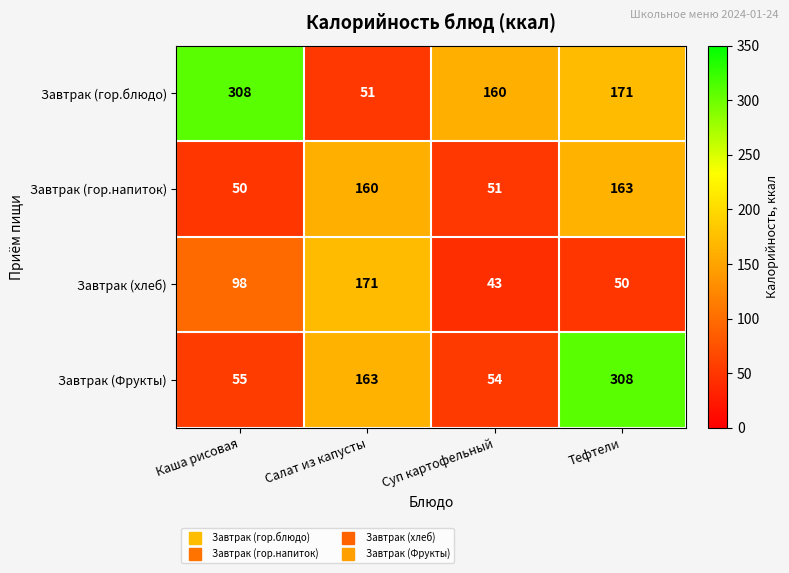

Which series has the widest spread of values?

Завтрак (гор.блюдо)